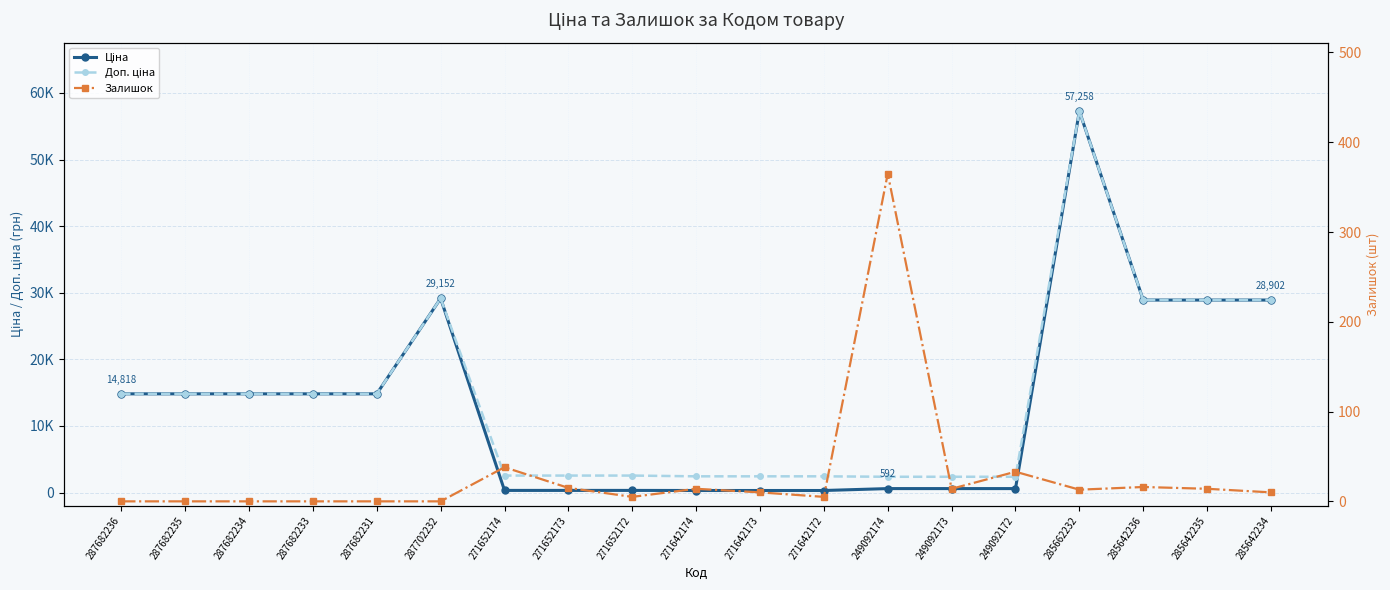

Is it true that Залишок equals 14.0 at 285642235?

True